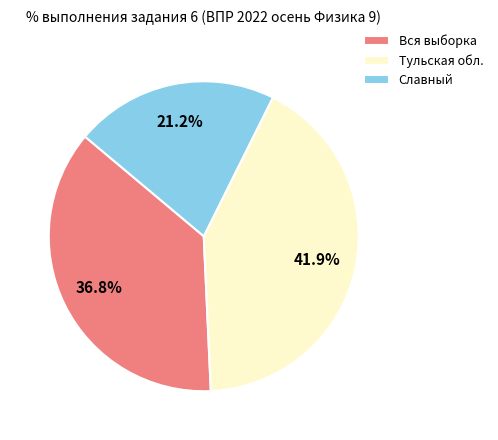

Between Вся выборка and Славный, which is larger?

Вся выборка